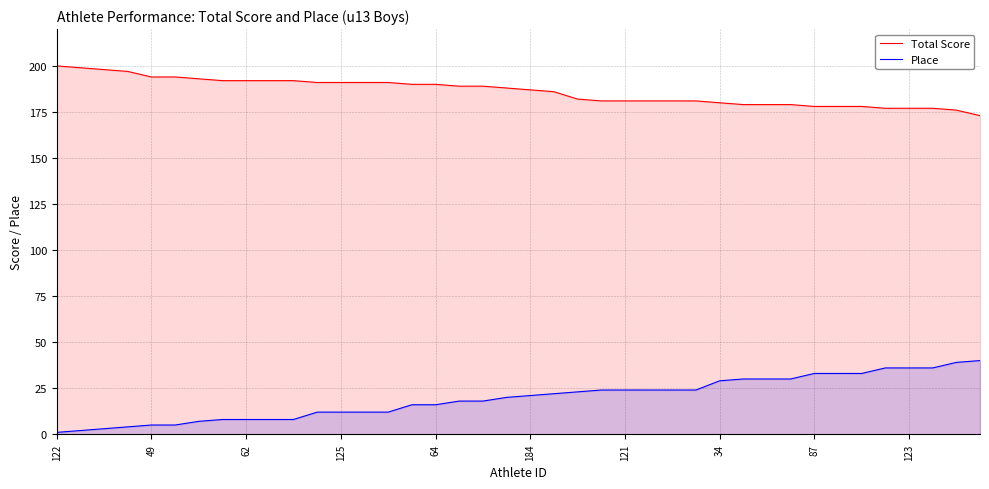

True or false: Place has more than 0 interior local peaks.

False